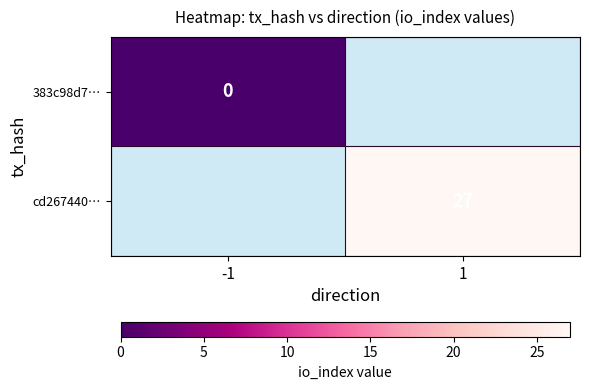

Is it true that cd267440… equals 27 at 1?

True